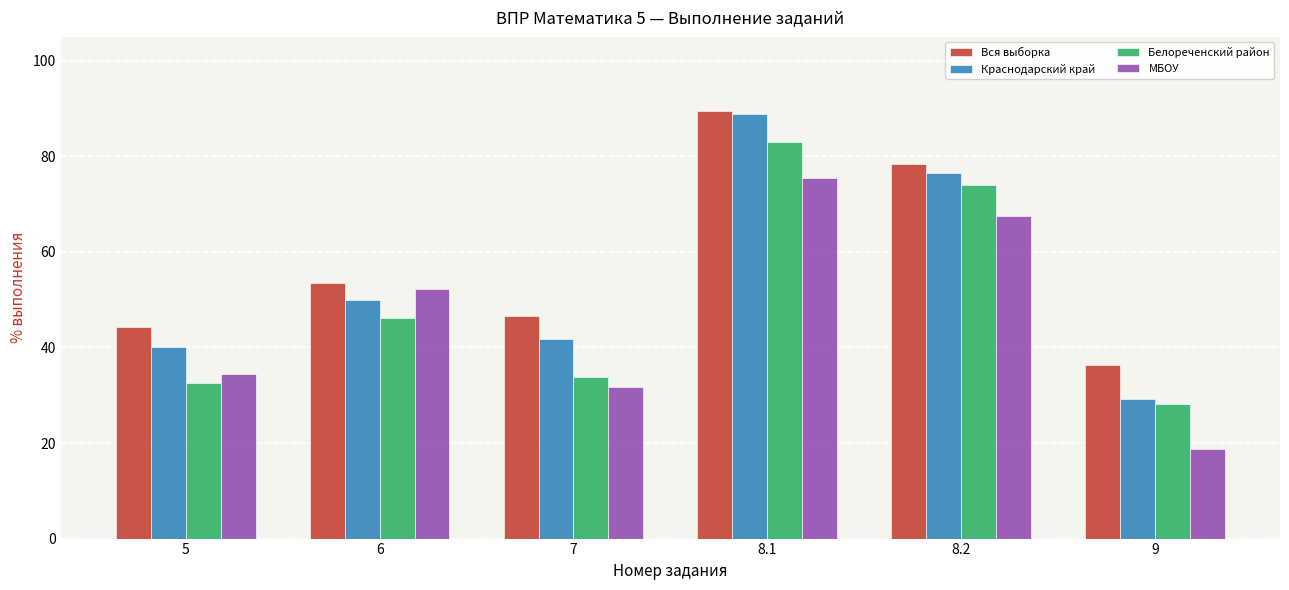

What is the average value of the Краснодарский край series?

54.4